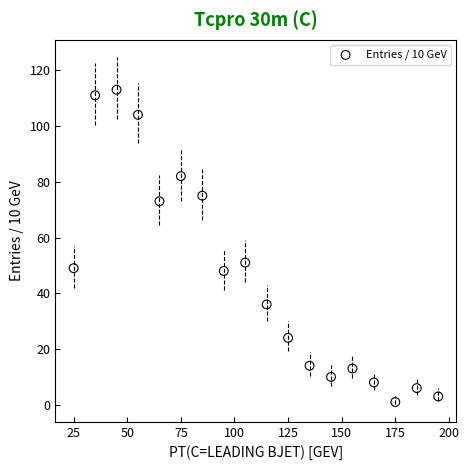

What is the range of X values (max minus min)?

170